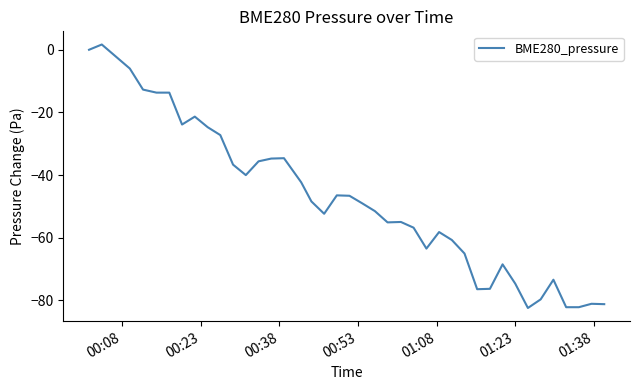

How many lines are shown in the chart?

1